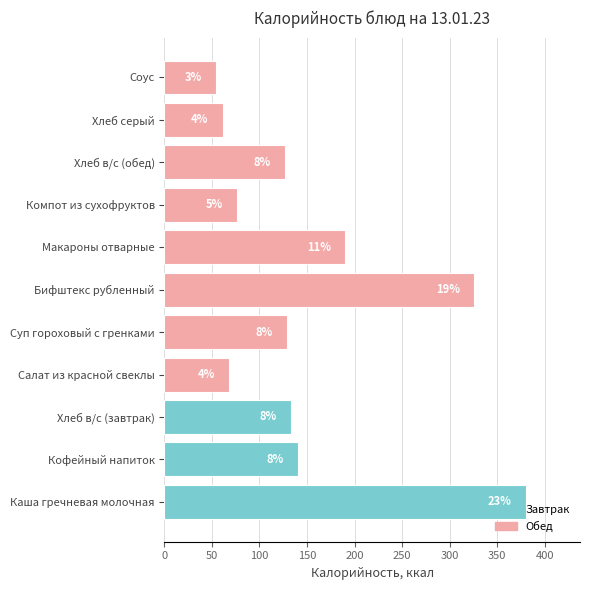

Are the bars horizontal?

Yes